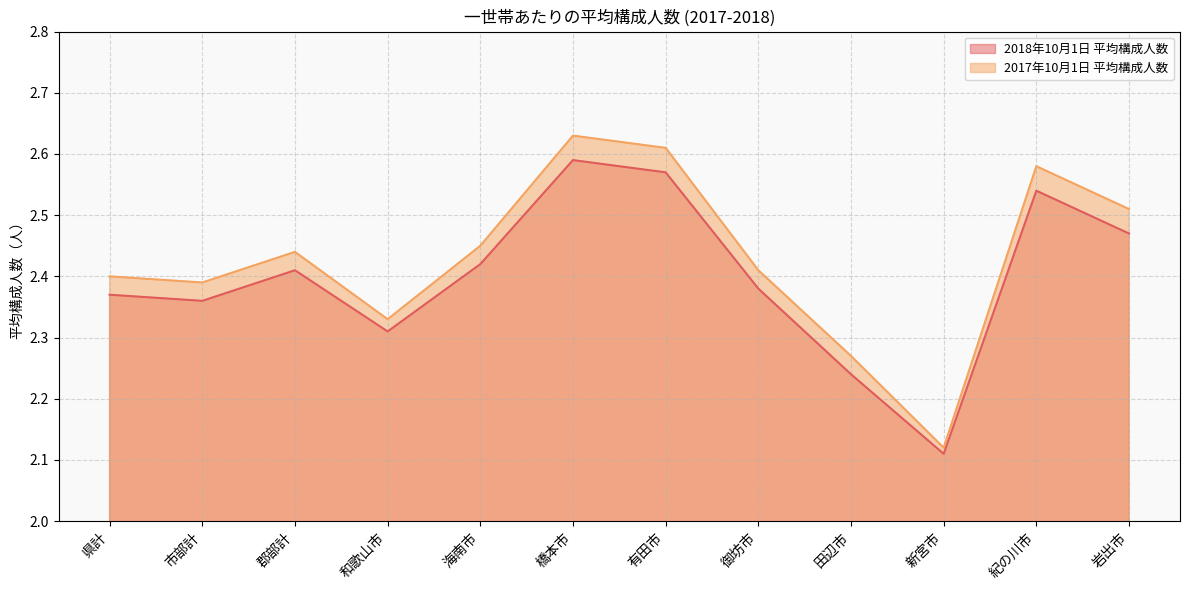

What is the label of the 10th point from the left?

新宮市